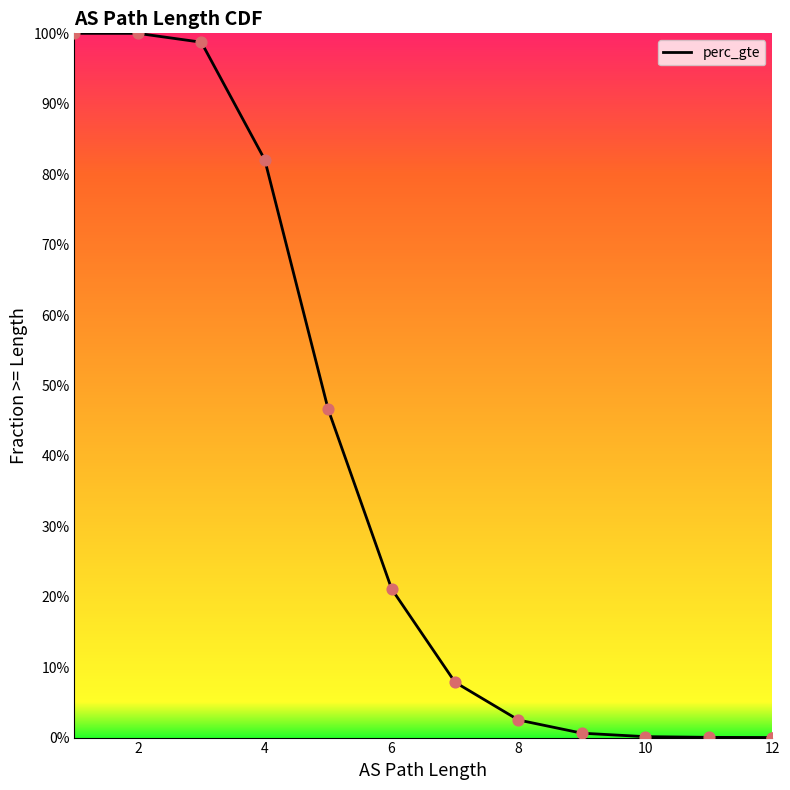

Which has a higher value, 4 or 10?

4